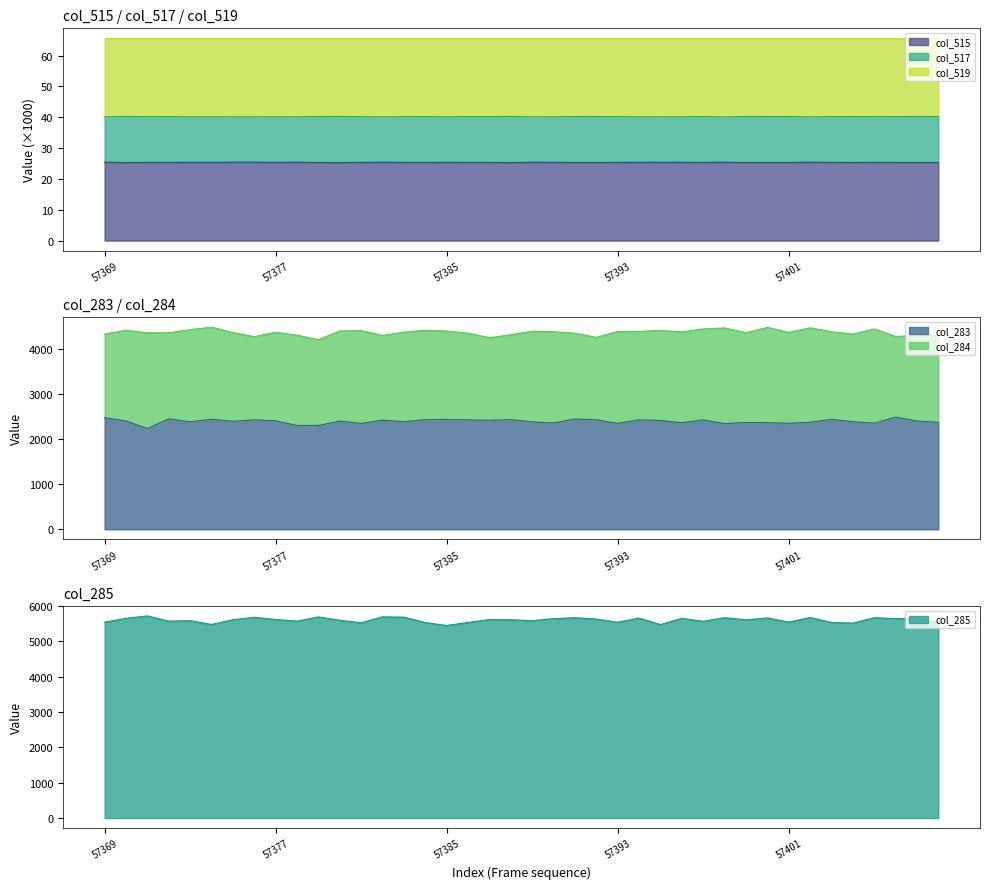

What is the total value across all series at 57391?

12541.5